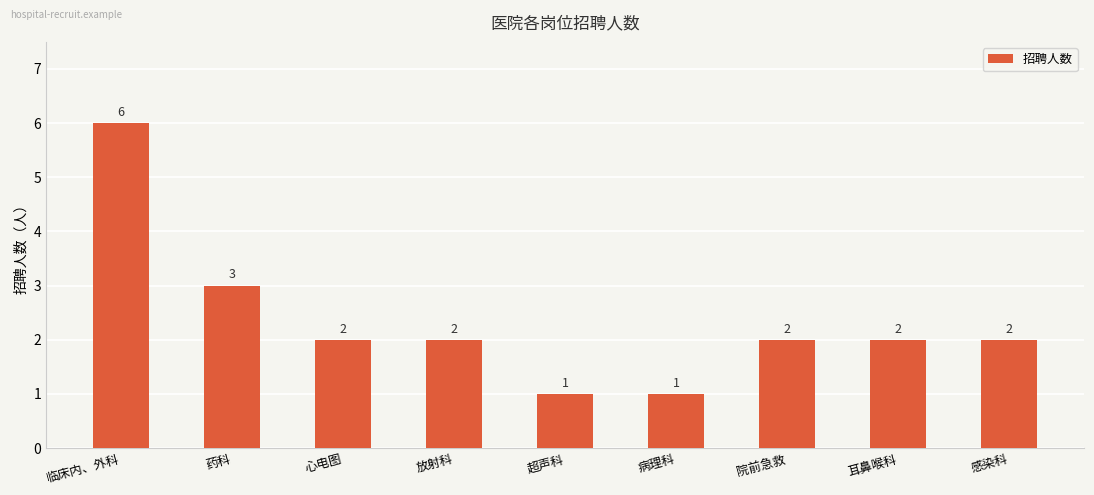

Between 药科 and 临床内、外科, which is larger?

临床内、外科